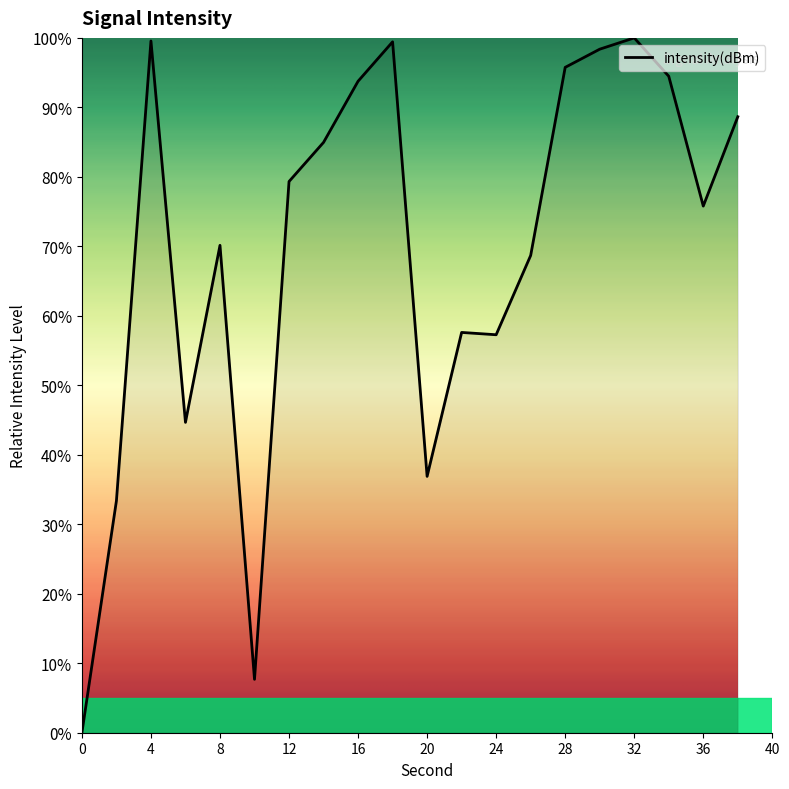

What is the greatest value displayed?

100.0